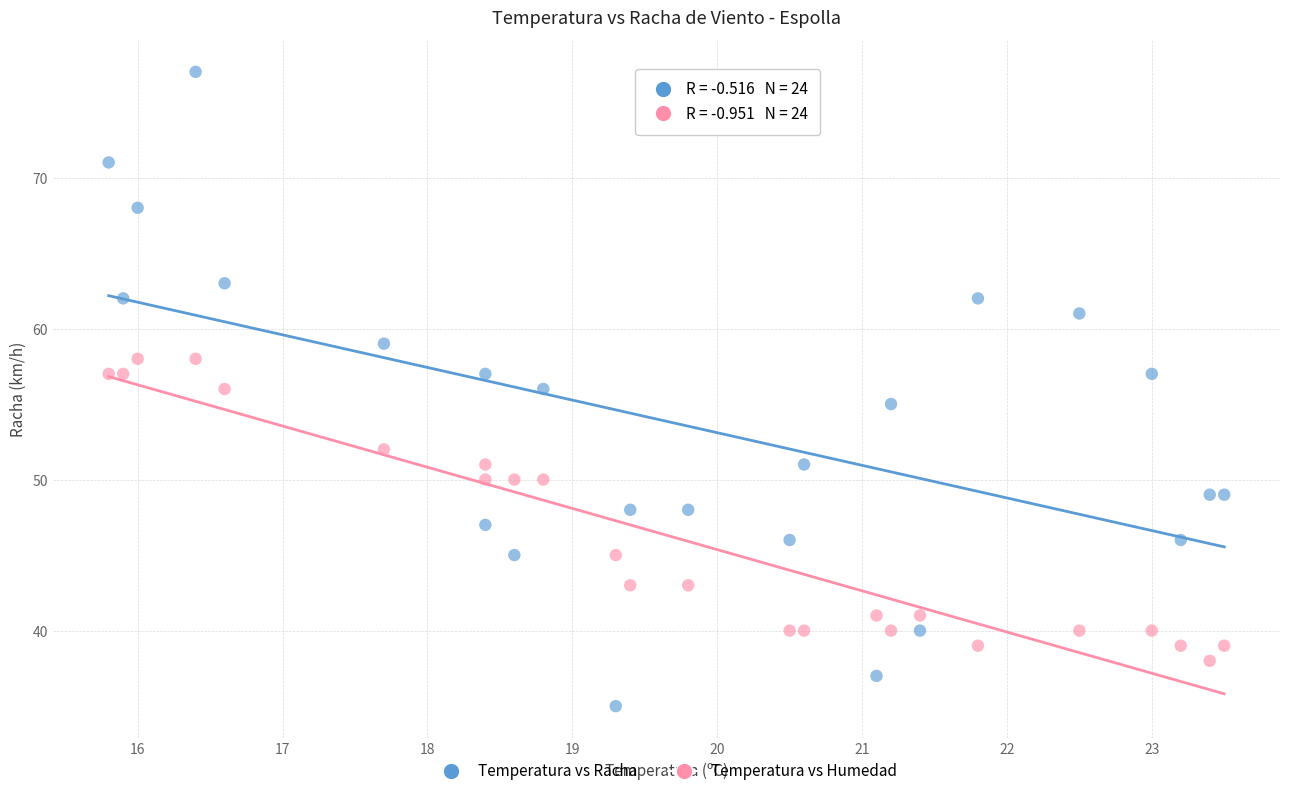

Across all data points, what is the range of Y values (max minus min)?

42